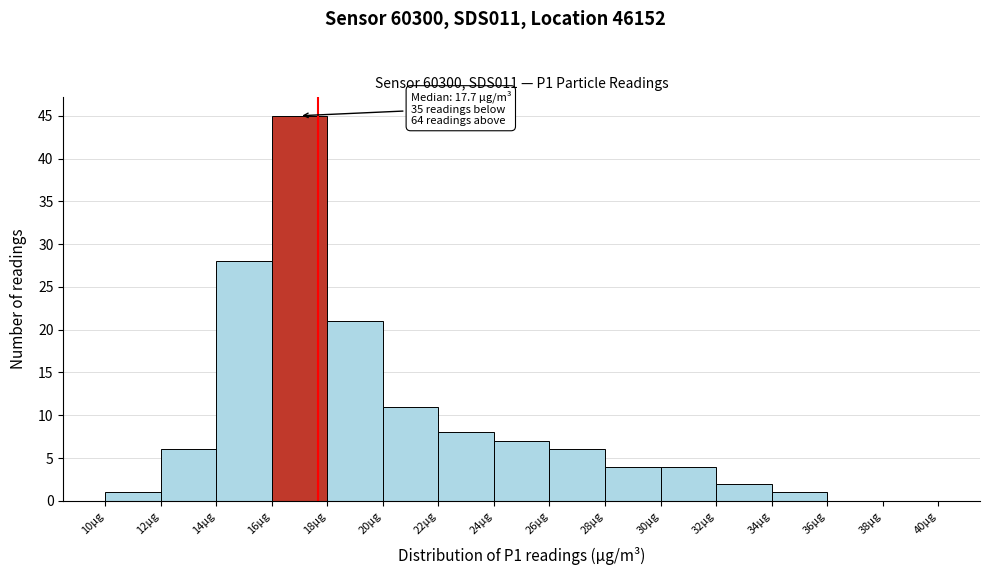

Over which range of the x-axis is the bar tallest?

16 to 18